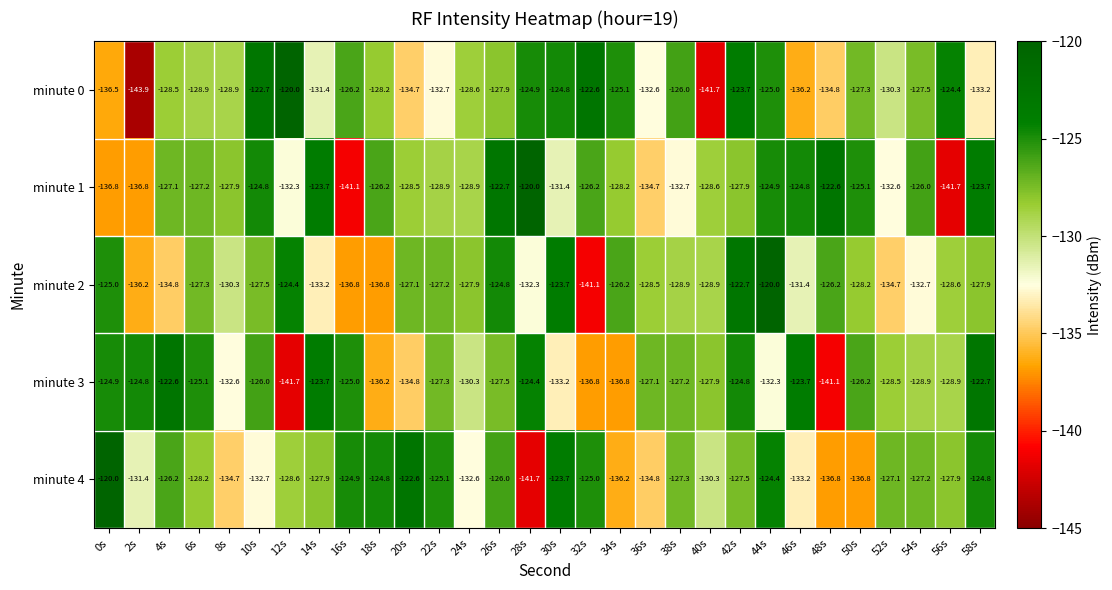

True or false: minute 4 has a value of -215.3 at 0s.

False